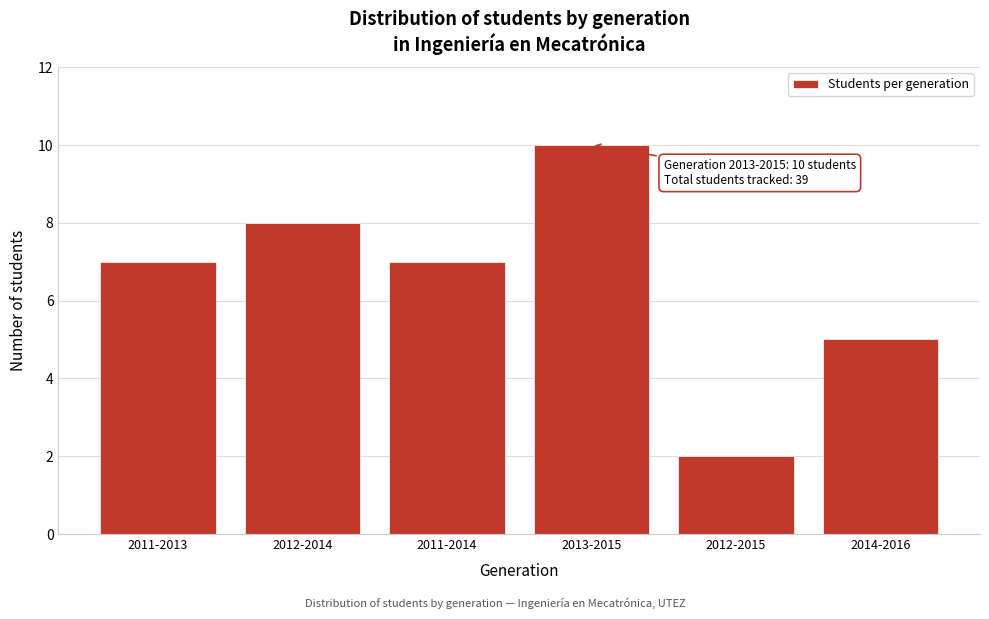

Reading left to right, transcribe all the data shown in this chart.

7	8	7	10	2	5